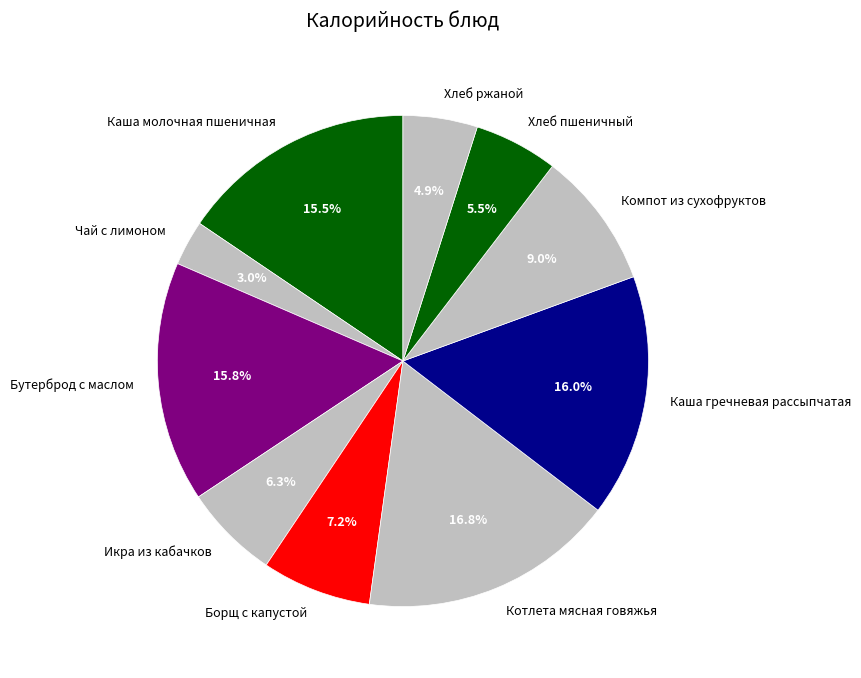

Is there a majority slice in this chart?

No